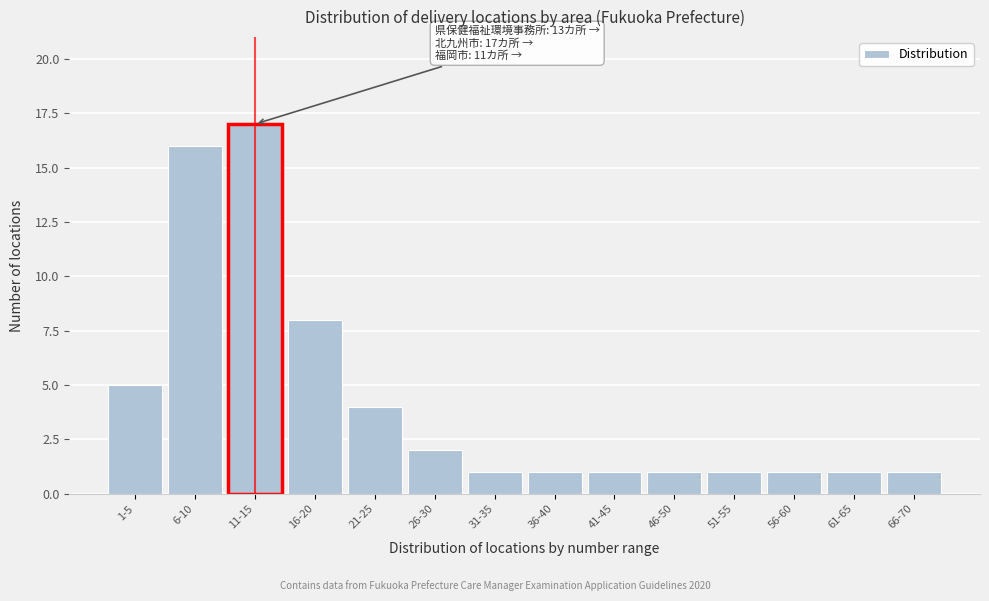

Reading right to left, what are all the values shown in this chart?

1	1	1	1	1	1	1	1	2	4	8	17	16	5